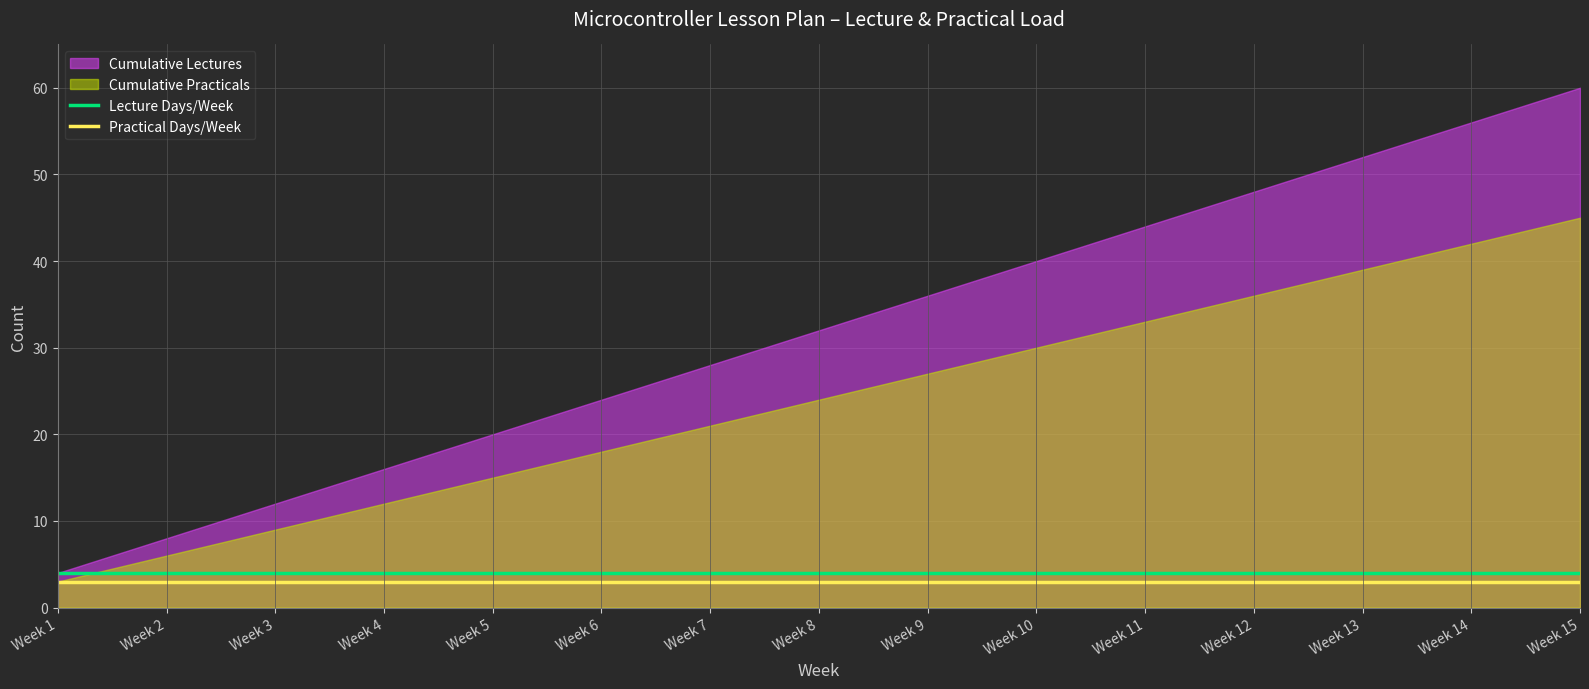

True or false: Lecture Days/Week and Practical Days/Week intersect in this chart.

False